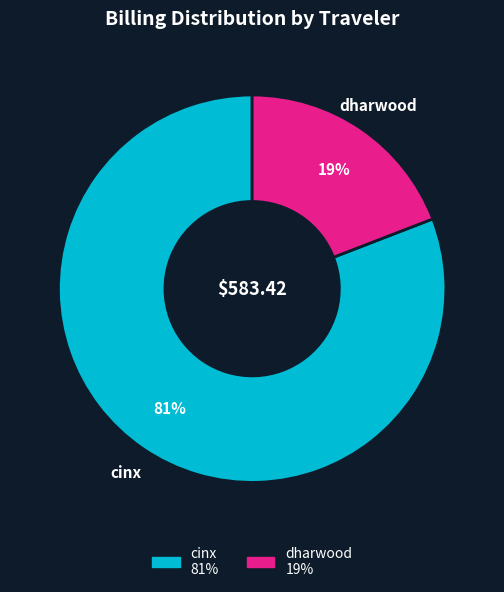

Which has a higher value, cinx or dharwood?

cinx